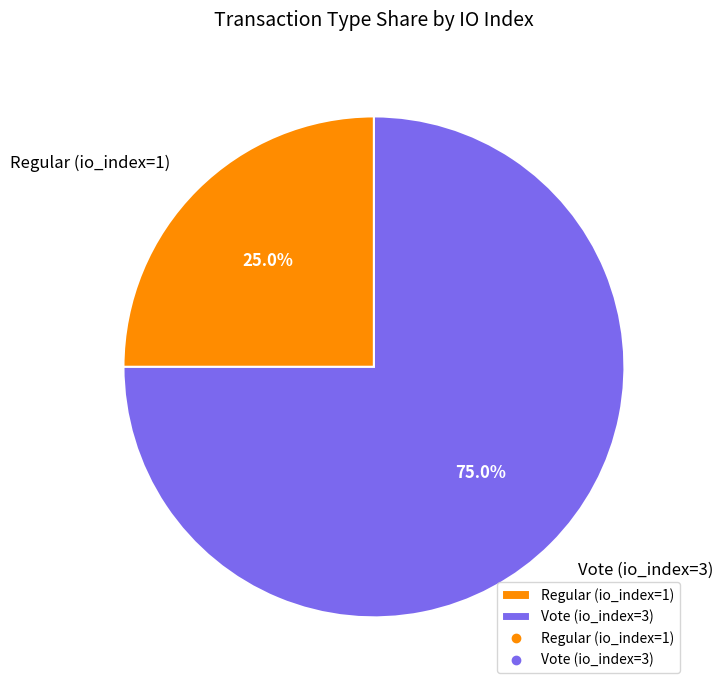

True or false: Vote (io_index=3) accounts for 64% of the total.

False